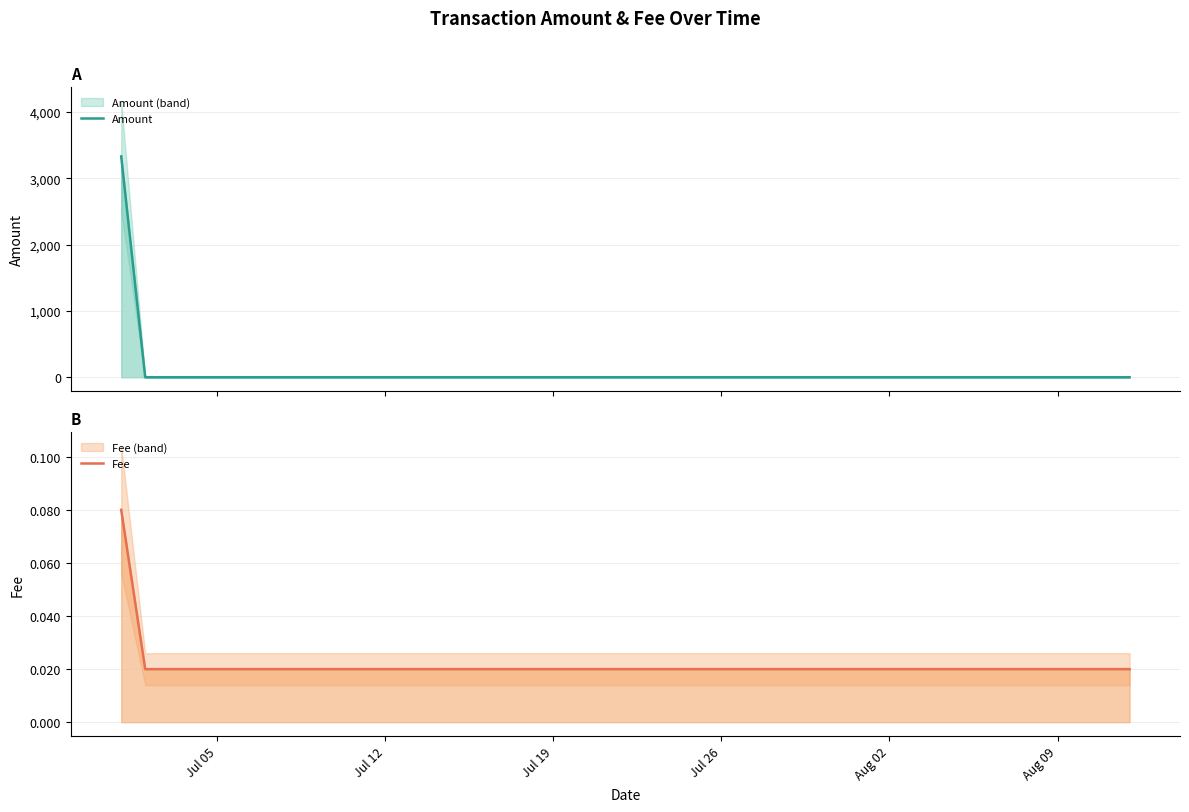

At how many categories does at least one series exceed 44?

1